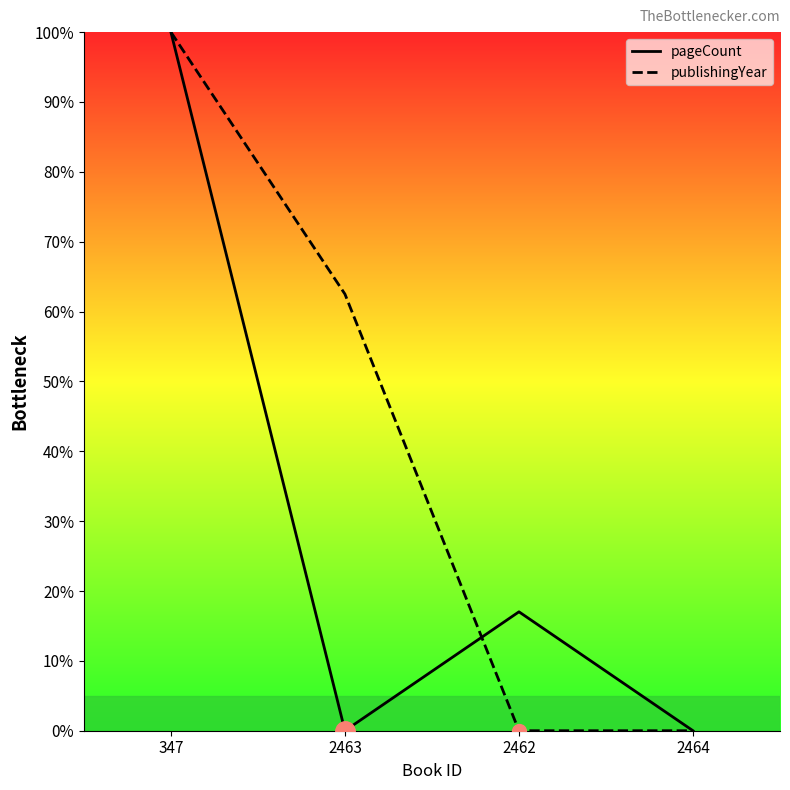

At how many categories does at least one series exceed 83?

1